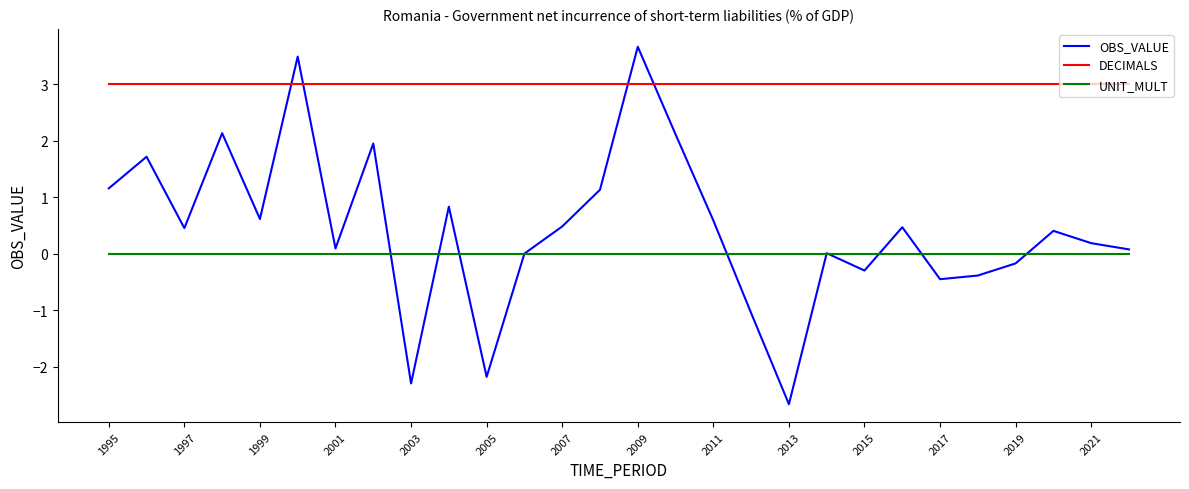

Which series has the largest range (max minus min)?

OBS_VALUE